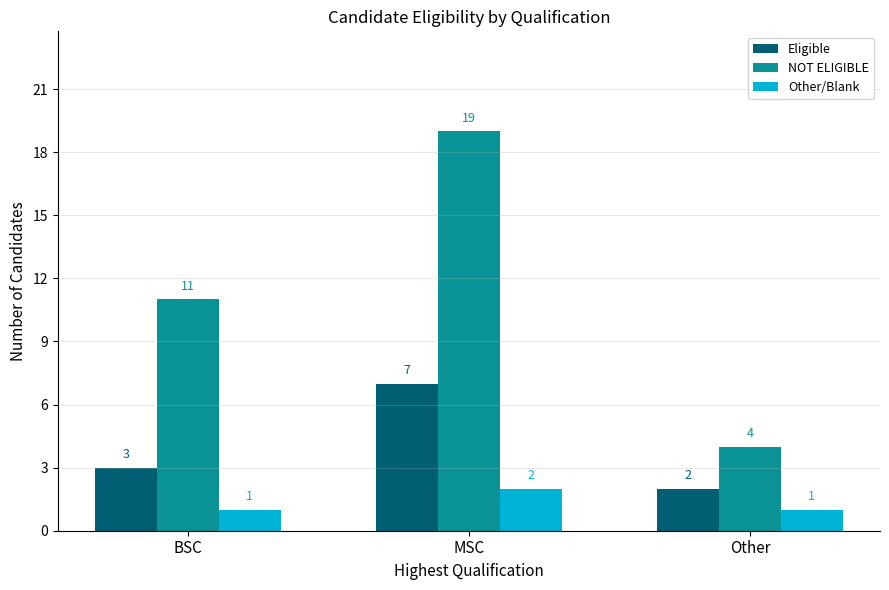

Reading left to right, transcribe all the data shown in this chart.

Eligible: BSC=3	MSC=7	Other=2
NOT ELIGIBLE: BSC=11	MSC=19	Other=4
Other/Blank: BSC=1	MSC=2	Other=1